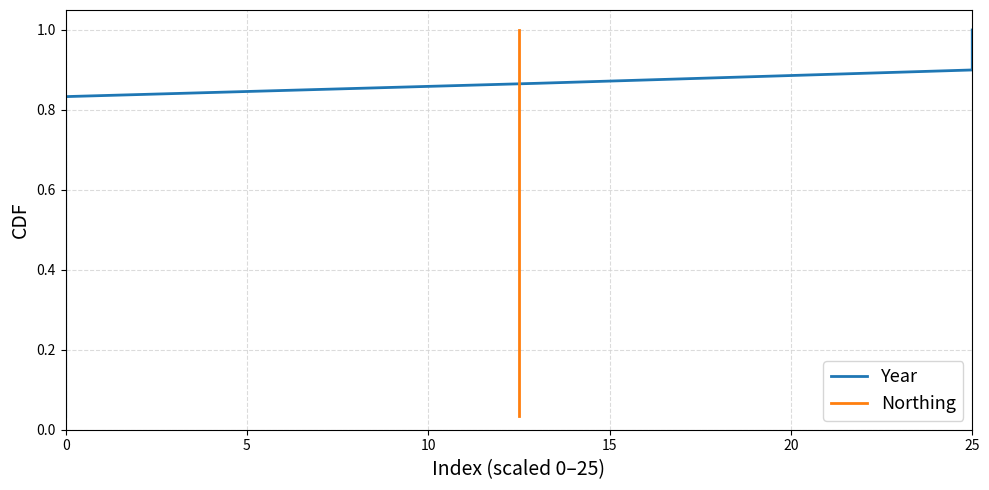

True or false: Year has more than 0 points higher than both neighbors.

False